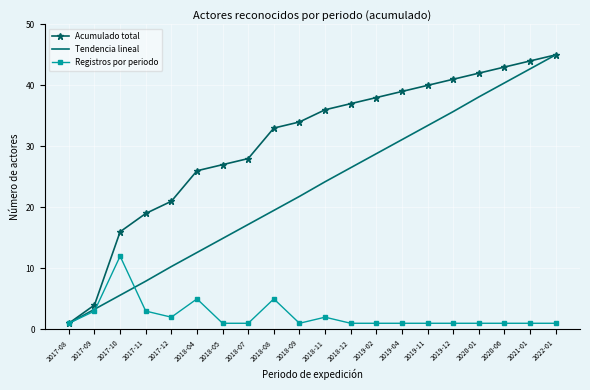

What is the spread (max minus min) of values at 2018-09?

33.0